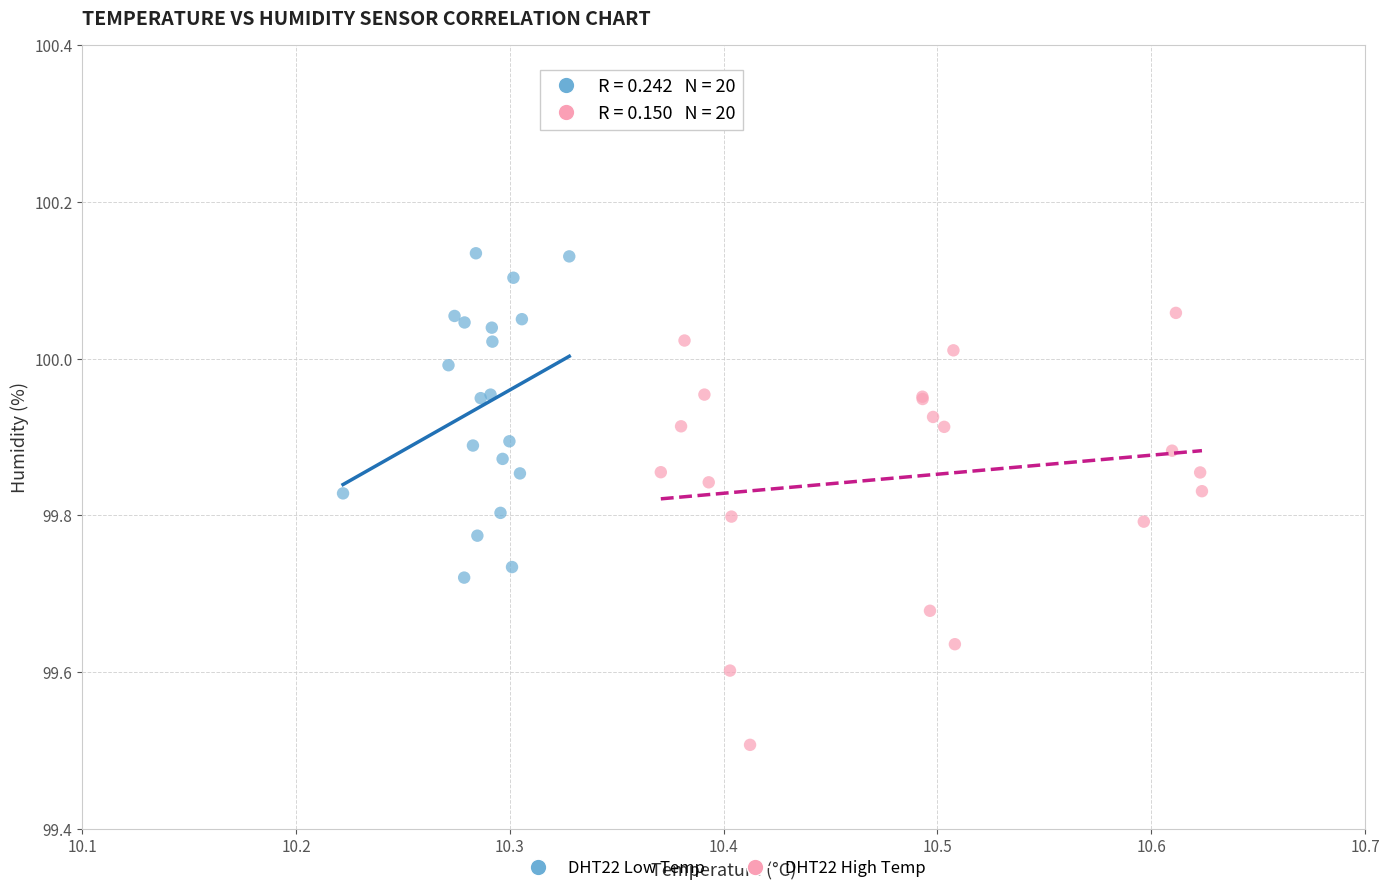

Which series contains the highest Y value?

DHT22 Low Temp